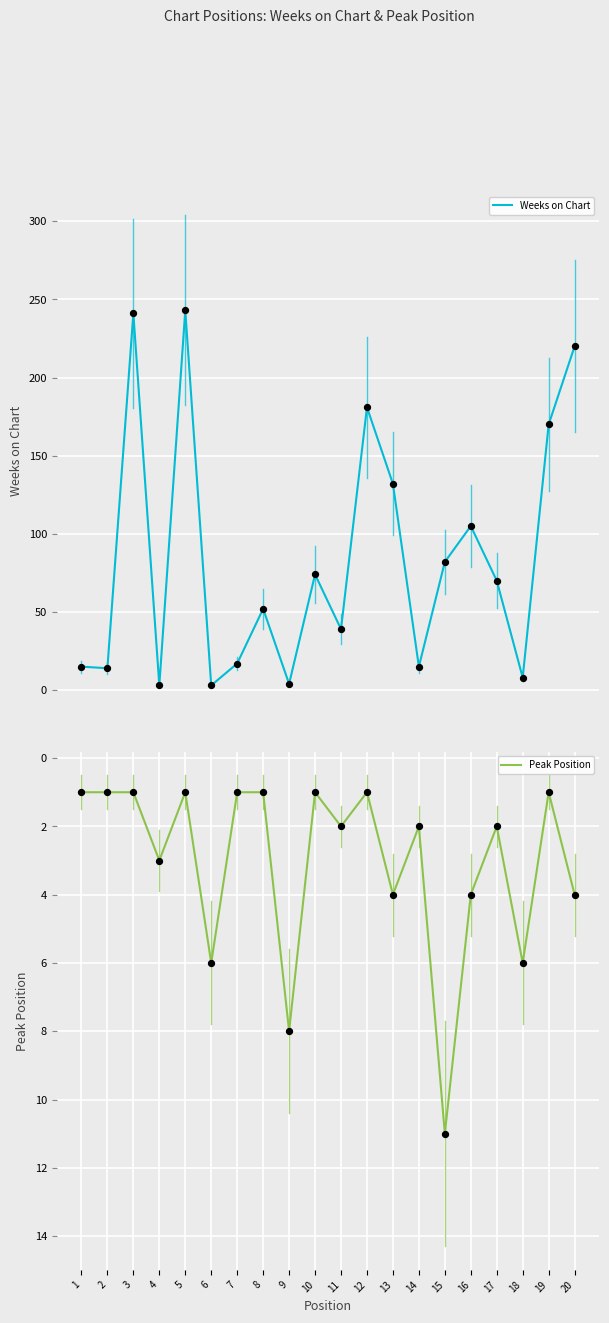

Which series has the largest total across all categories?

Weeks on Chart